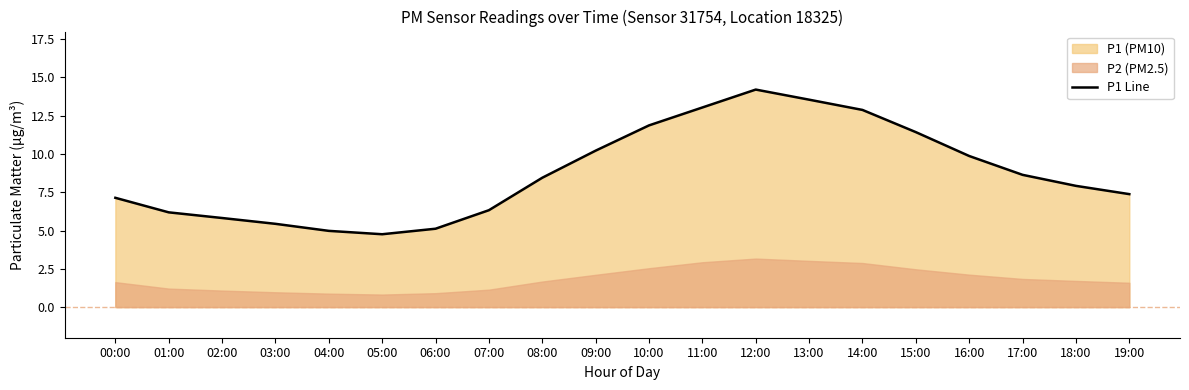

What is the highest value of the P1 Line series?

14.2